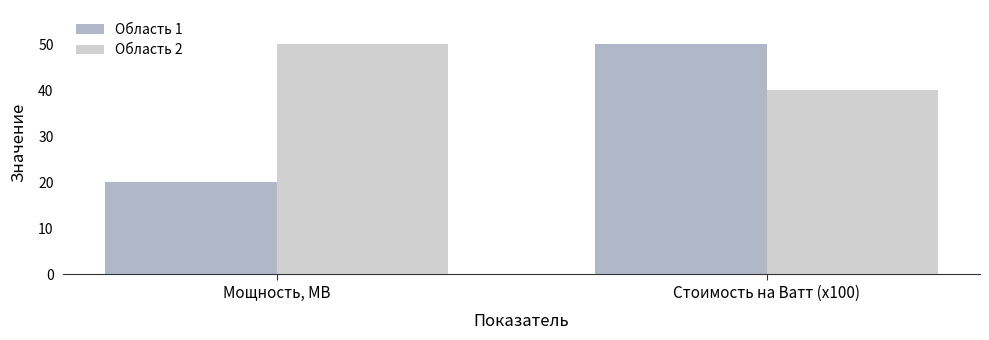

Is the value of Область 1 at Мощность, МВ greater than the value of Область 2 at Мощность, МВ?

No